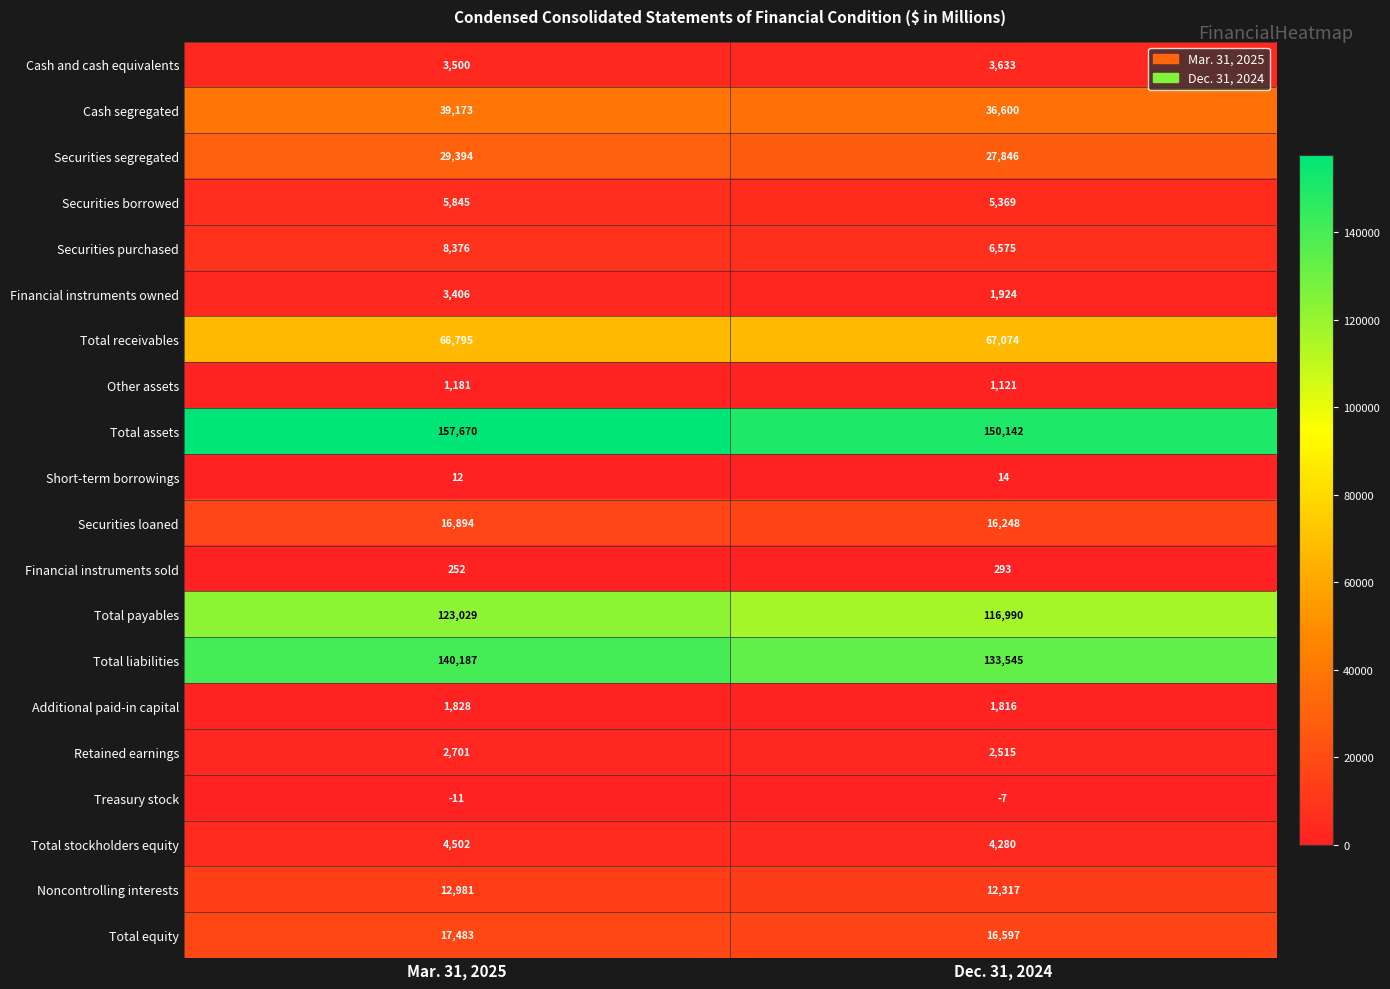

What is the sum of the Retained earnings values at Dec. 31, 2024 and Mar. 31, 2025?

5216